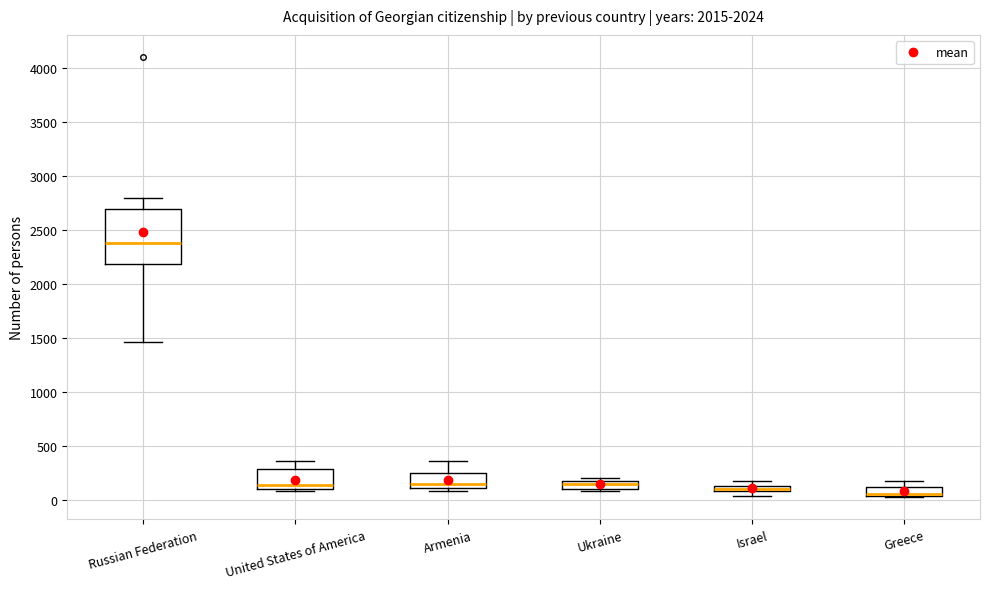

Comparing the boxes themselves (not the whiskers), which one is the tallest?

Russian Federation